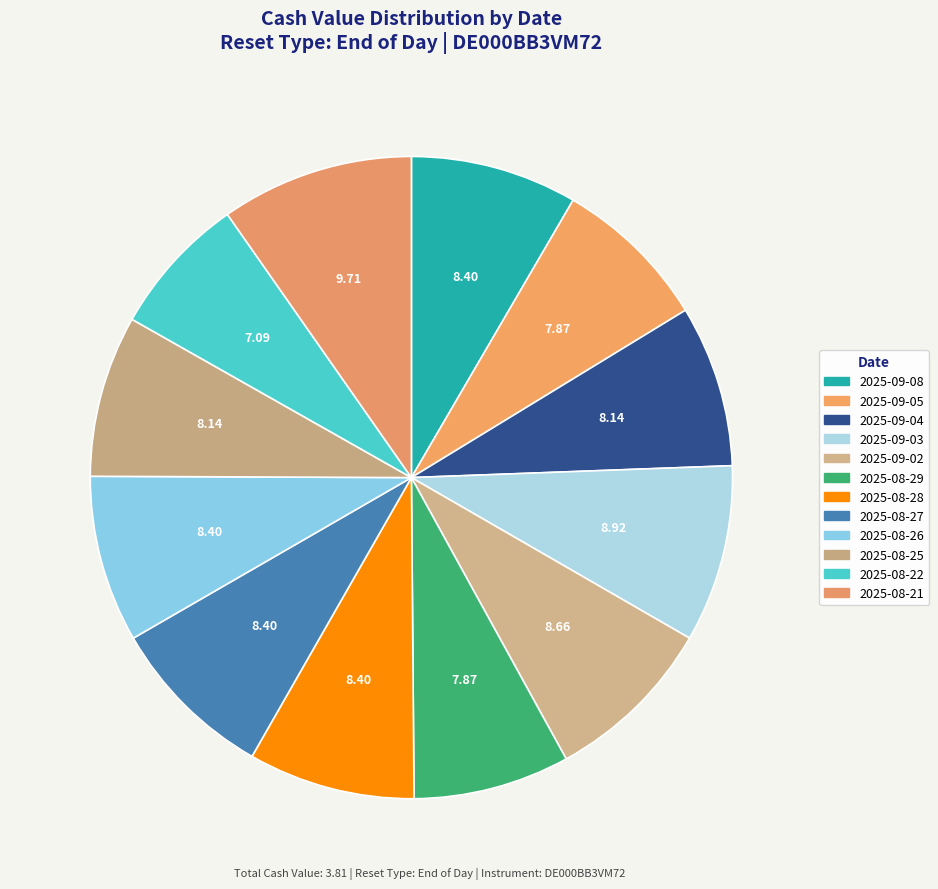

Which has a higher value, 2025-08-26 or 2025-08-28?

2025-08-26